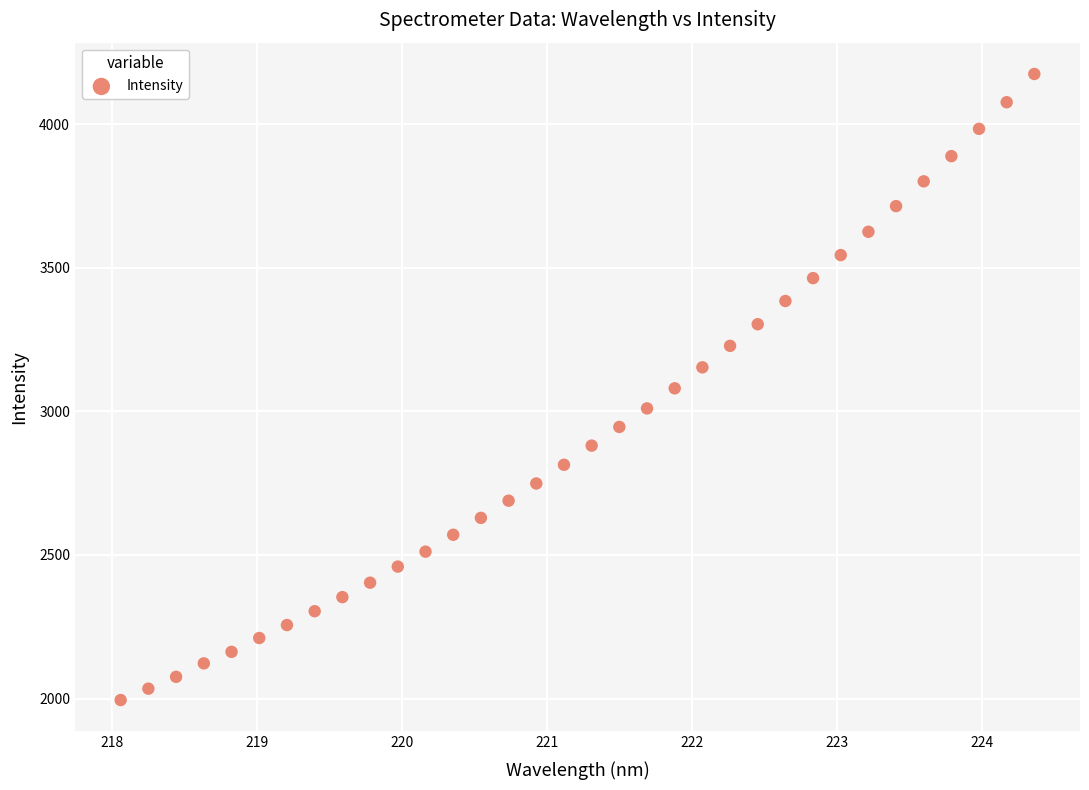

What is the range of Y values (max minus min)?

2180.2